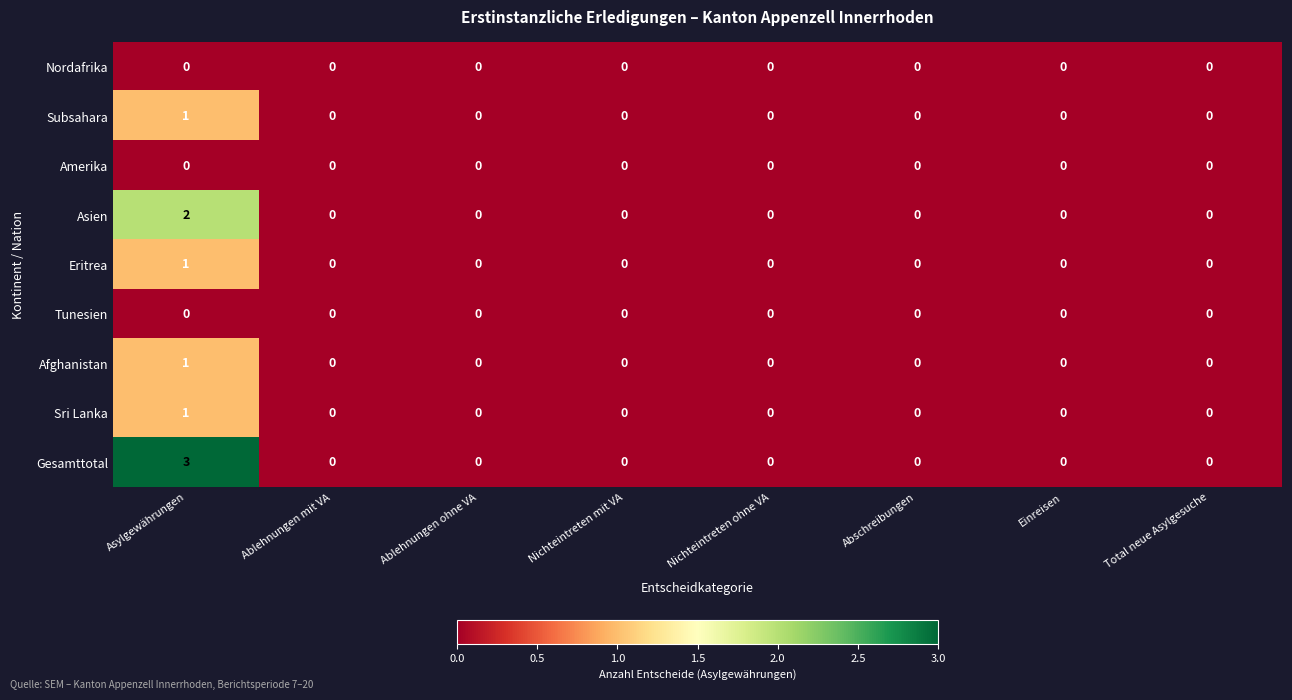

How many positive values does the Subsahara series have?

1